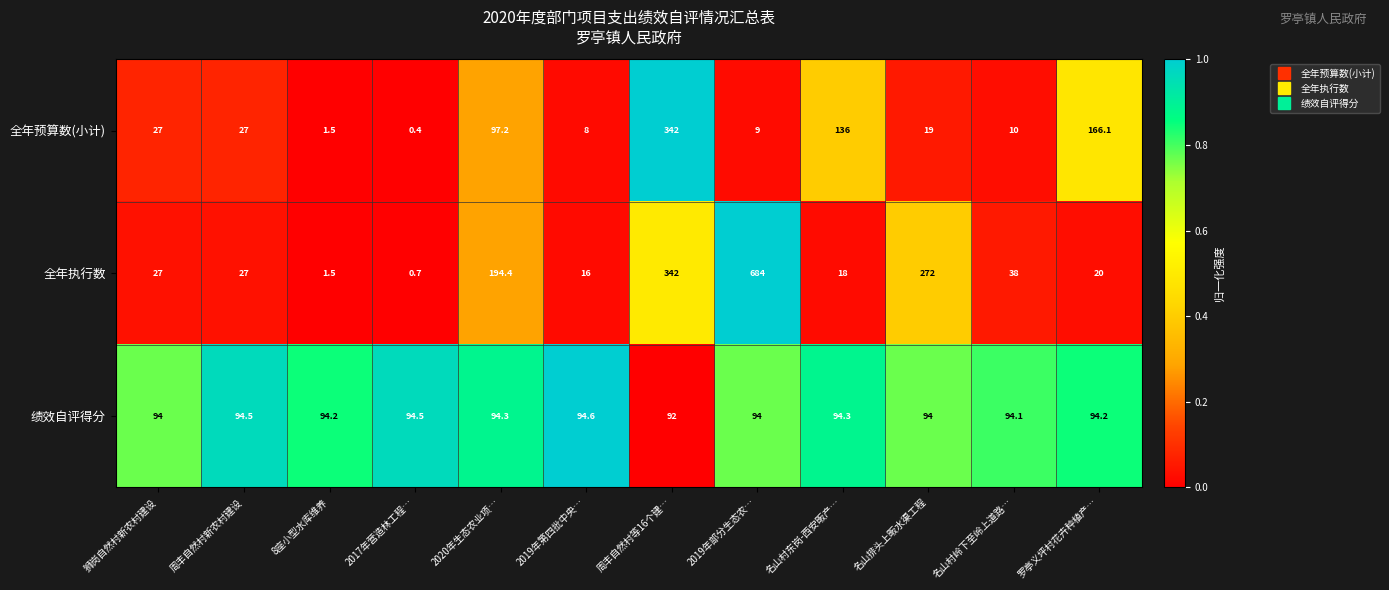

Rank the series at 名山村东岗-西安畈产… from highest to lowest value.

全年预算数(小计), 绩效自评得分, 全年执行数